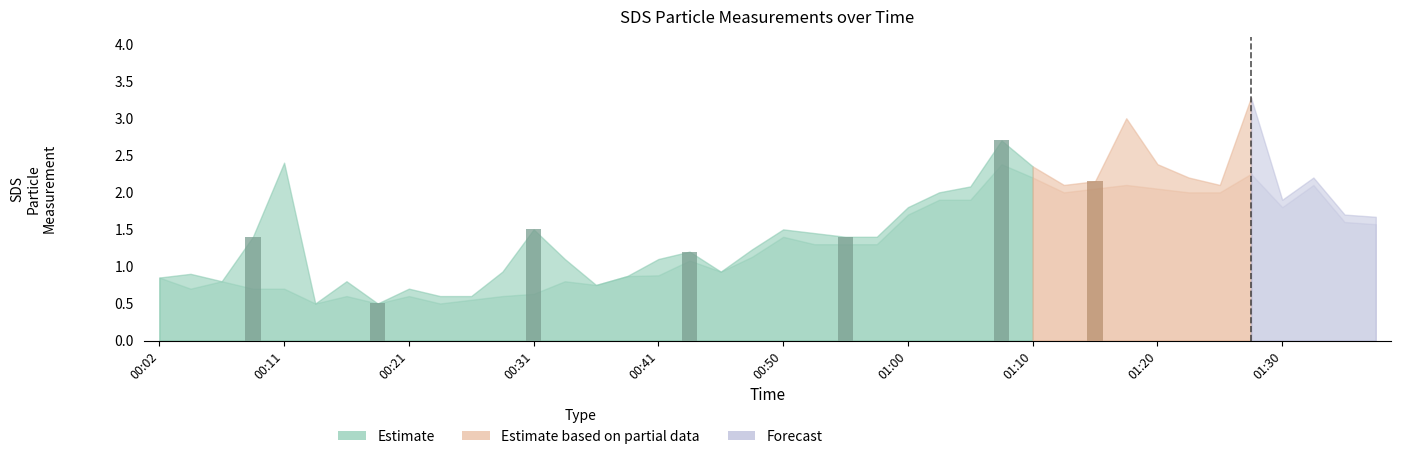

Reading left to right, extract all data points from this chart.

SDS_P1: 00:02=0.8	00:04=0.9	00:06=0.8	00:09=1.4	00:11=2.4	00:14=0.5	00:16=0.8	00:19=0.5	00:21=0.7	00:23=0.6	00:26=0.6	00:28=0.9	00:31=1.5	00:33=1.1	00:36=0.8	00:38=0.9	00:41=1.1	00:43=1.2	00:45=0.9	00:48=1.2	00:50=1.5	00:53=1.4	00:55=1.4	00:58=1.4	01:00=1.8	01:03=2.0	01:05=2.1	01:07=2.7	01:10=2.4	01:13=2.1	01:15=2.1	01:18=3.0	01:20=2.4	01:22=2.2	01:25=2.1	01:27=3.3	01:30=1.9	01:32=2.2	01:35=1.7	01:37=1.7
SDS_P2: 00:02=0.8	00:04=0.7	00:06=0.8	00:09=0.7	00:11=0.7	00:14=0.5	00:16=0.6	00:19=0.5	00:21=0.6	00:23=0.5	00:26=0.6	00:28=0.6	00:31=0.6	00:33=0.8	00:36=0.8	00:38=0.9	00:41=0.9	00:43=1.1	00:45=0.9	00:48=1.1	00:50=1.4	00:53=1.3	00:55=1.3	00:58=1.3	01:00=1.7	01:03=1.9	01:05=1.9	01:07=2.4	01:10=2.2	01:13=2.0	01:15=2.0	01:18=2.1	01:20=2.0	01:22=2.0	01:25=2.0	01:27=2.2	01:30=1.8	01:32=2.1	01:35=1.6	01:37=1.6